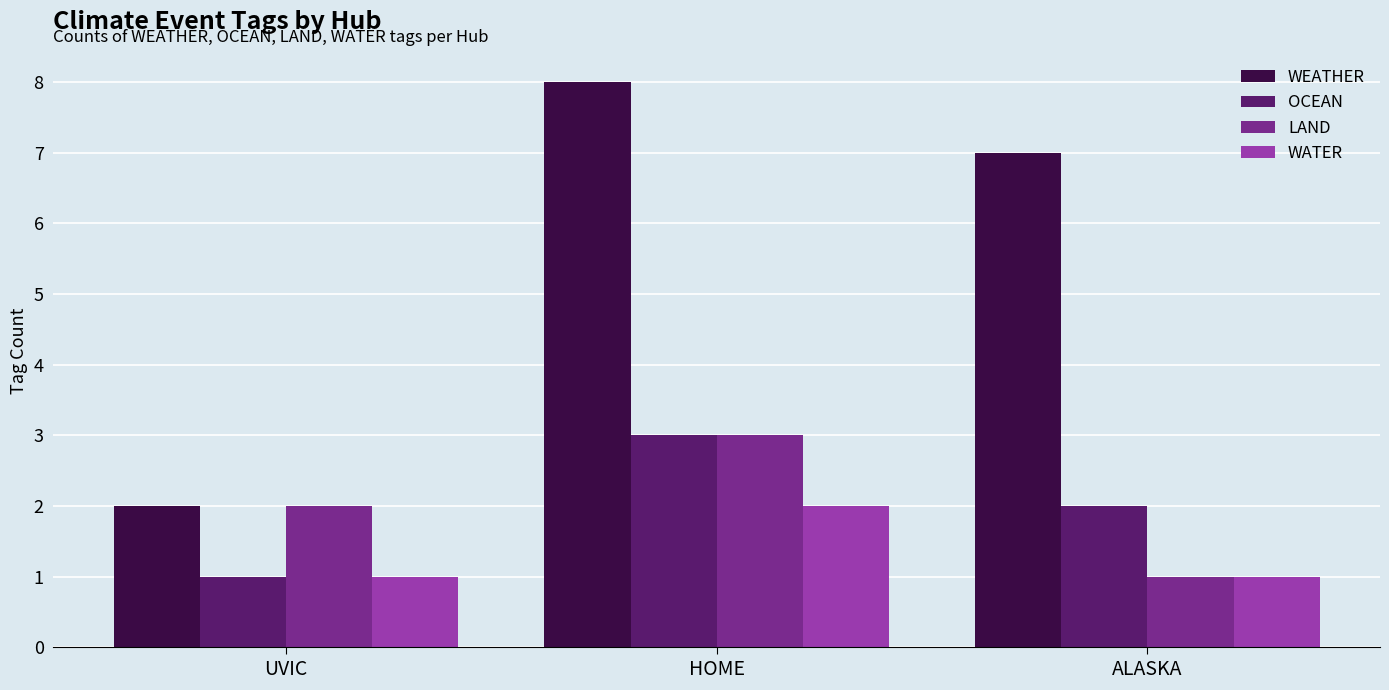

What are all the series names shown in the legend?

WEATHER, OCEAN, LAND, WATER